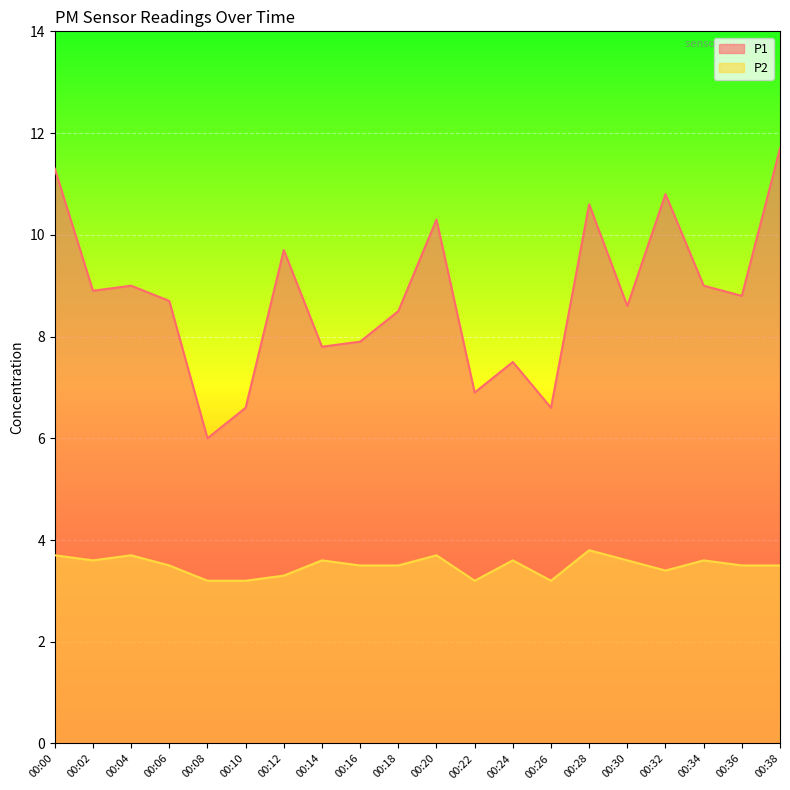

Which category has the lowest value across all series?

00:08